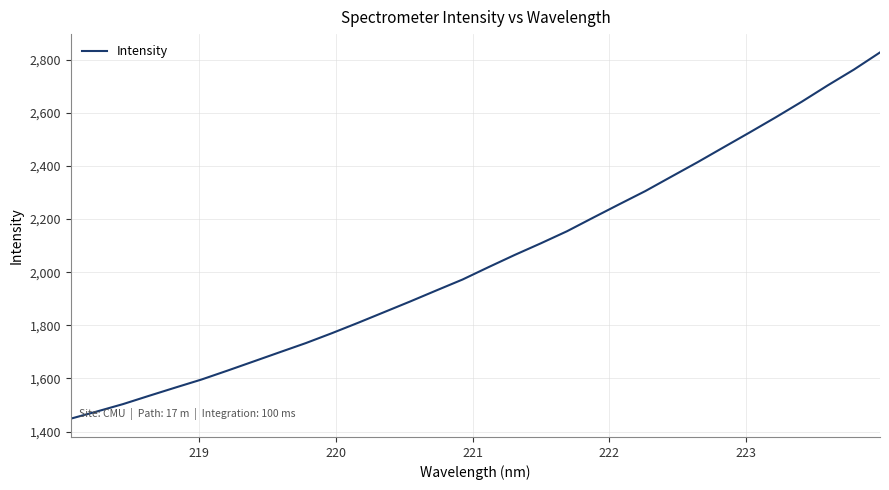

What is the difference between the maximum and minimum values?

1378.9